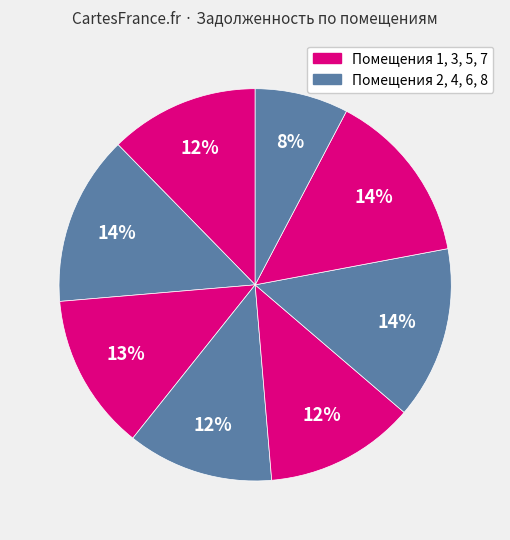

How many segments does this pie chart have?

8